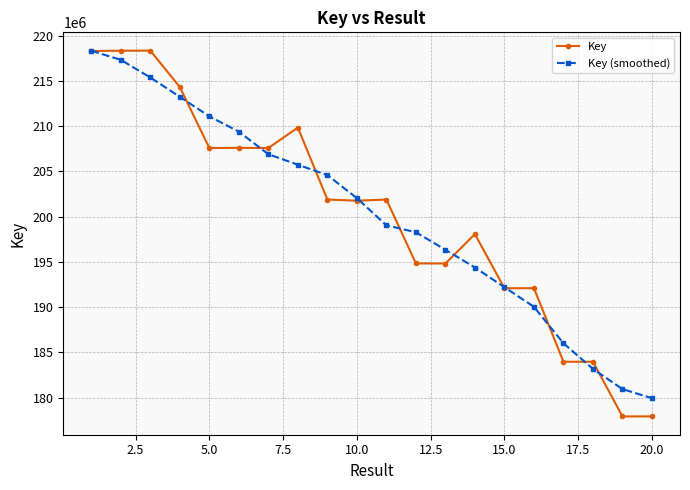

At how many categories does at least one series exceed 195025376?

14